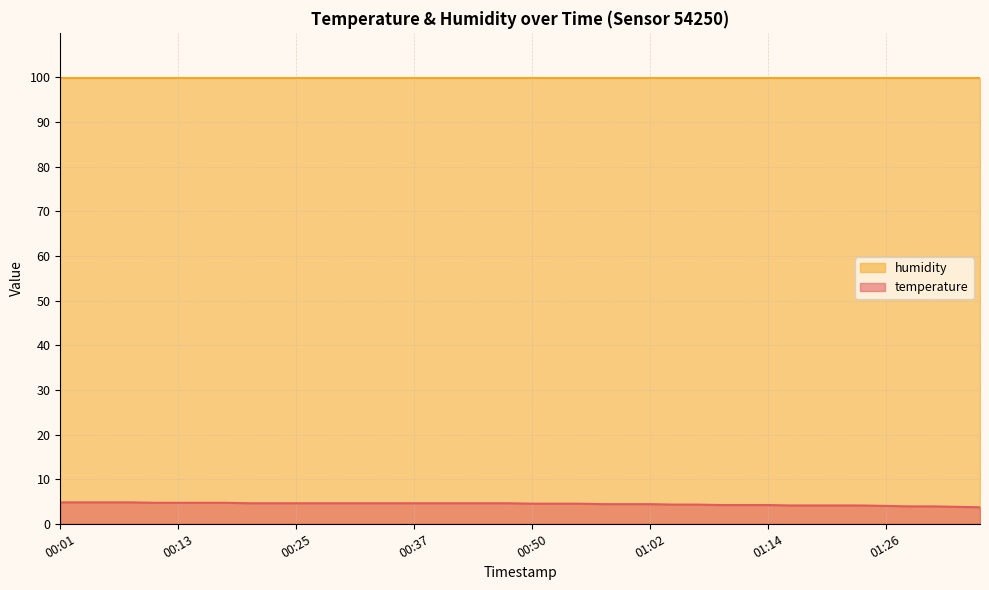

Which series has the largest total across all categories?

humidity